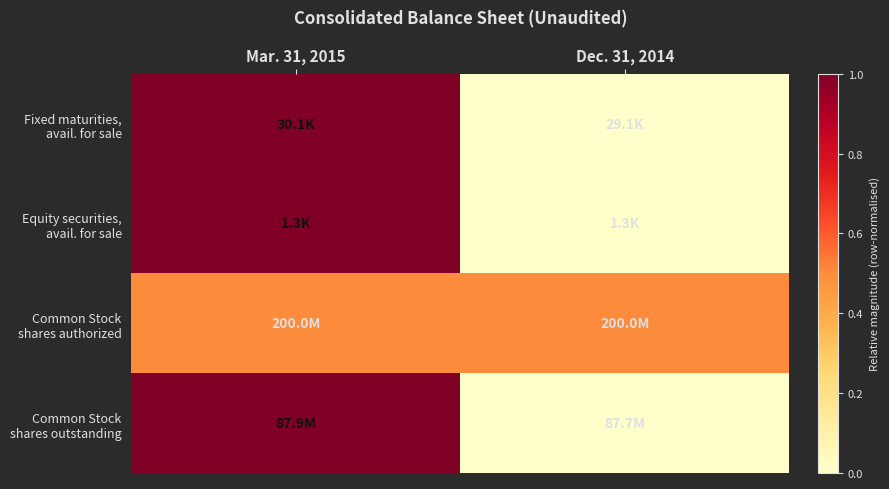

What is the total value across all series at Mar. 31, 2015?

3.5